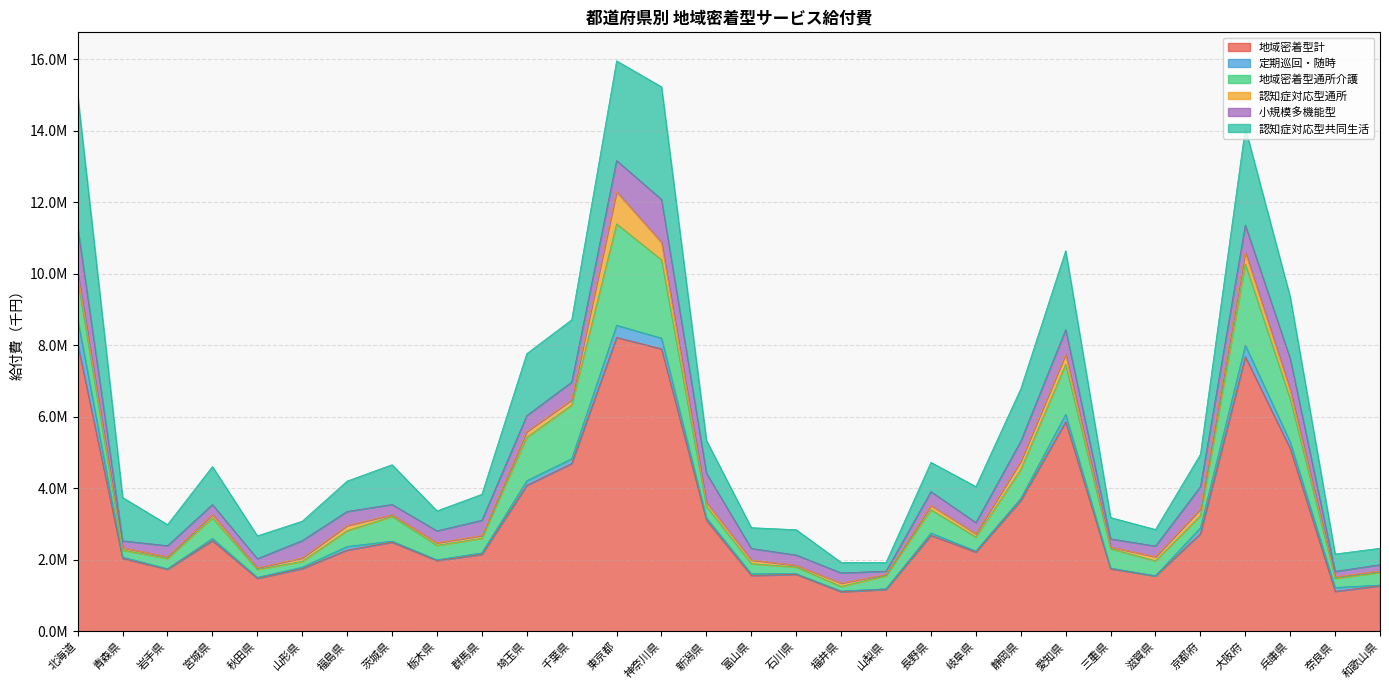

How many categories are shown in the chart?

30